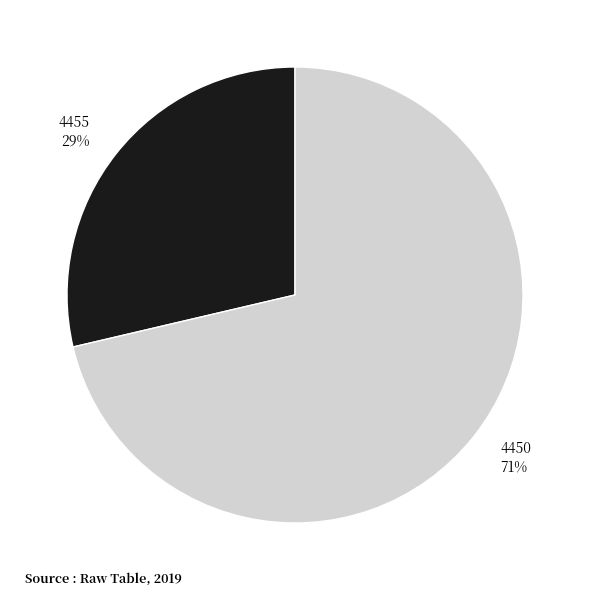

To the nearest percent, what is the combined percentage of 4455 and 4450?

100%